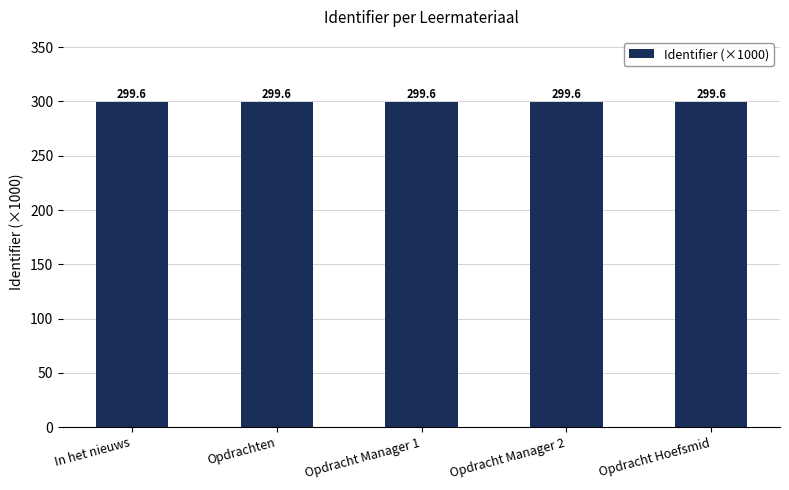

What is the smallest value displayed?

299.6